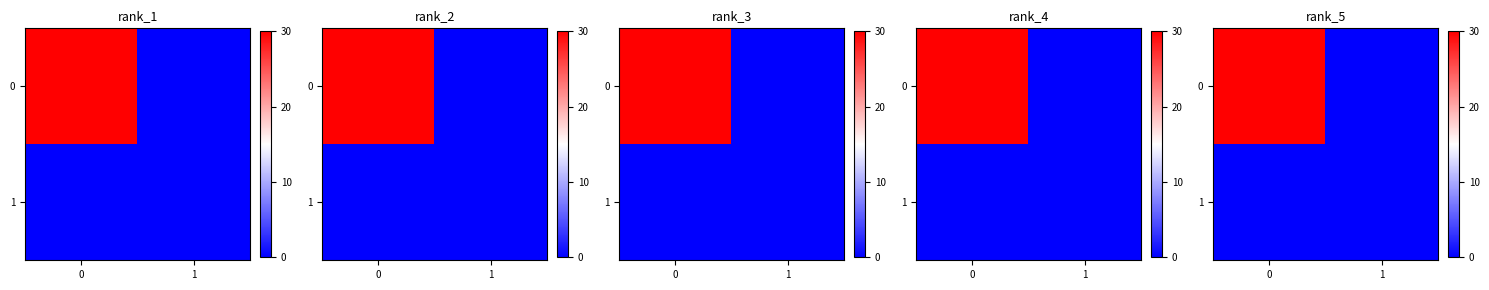

The value of row_0 at 1 is 0. True or false?

True